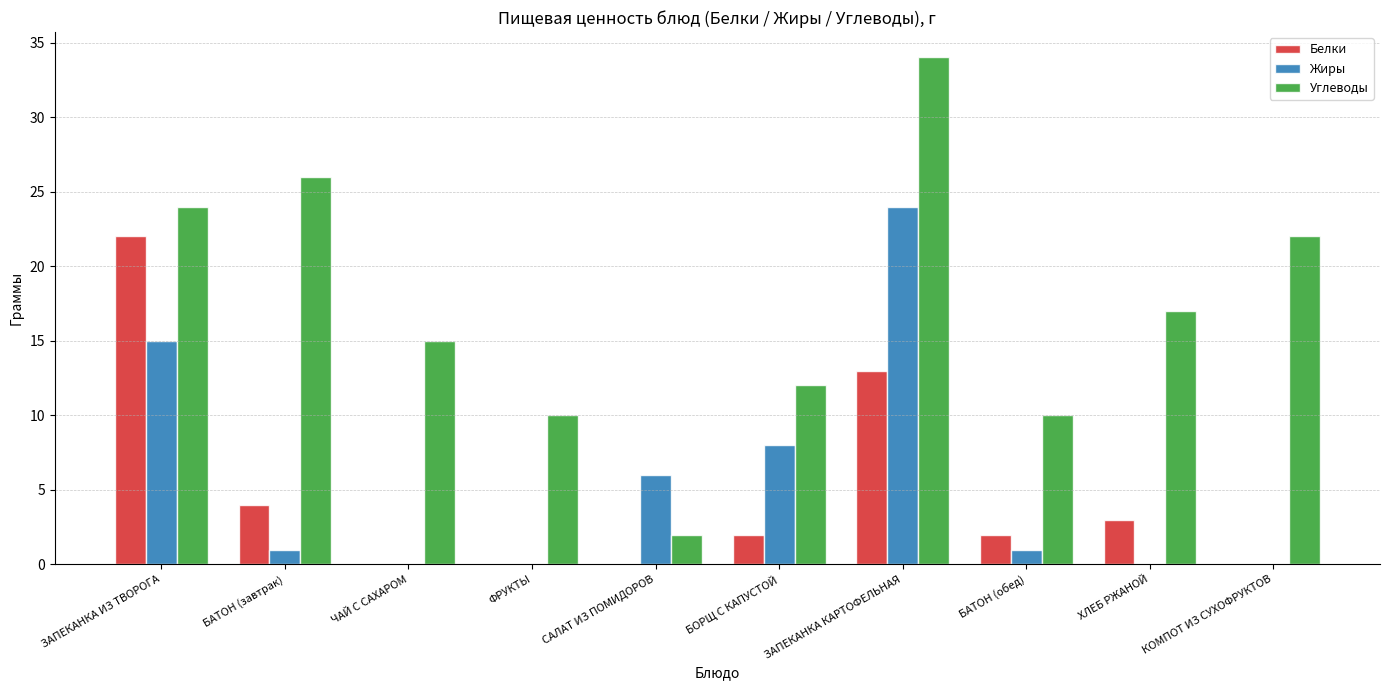

What is the sum of the Жиры values at ЗАПЕКАНКА КАРТОФЕЛЬНАЯ and БАТОН (завтрак)?

25